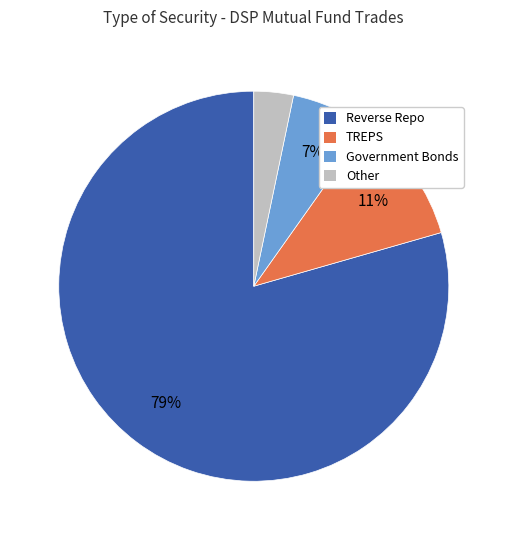

To the nearest percent, what is the difference between the largest and smallest slice percentages?

76%